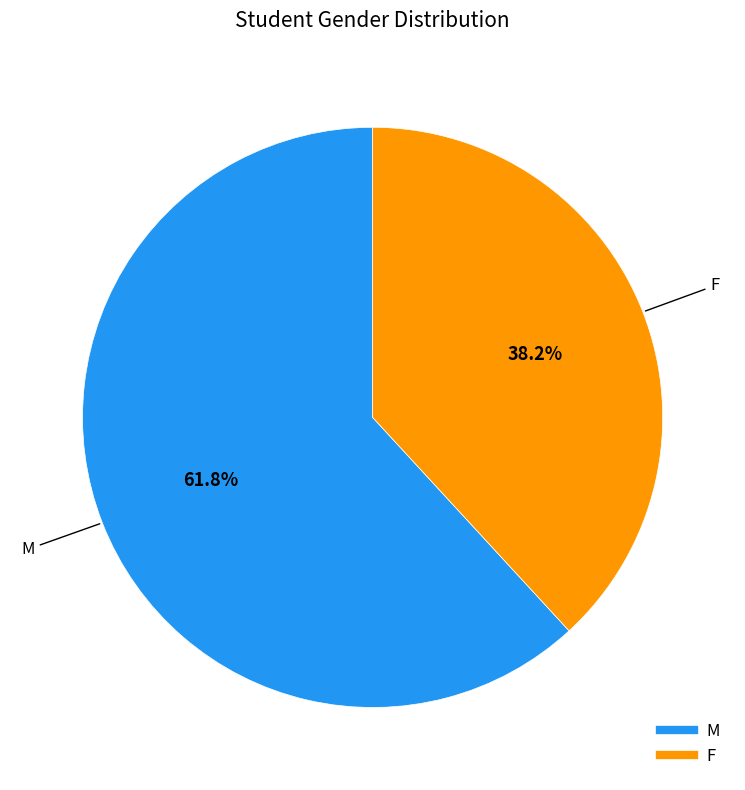

Rank the categories by value from lowest to highest.

F, M